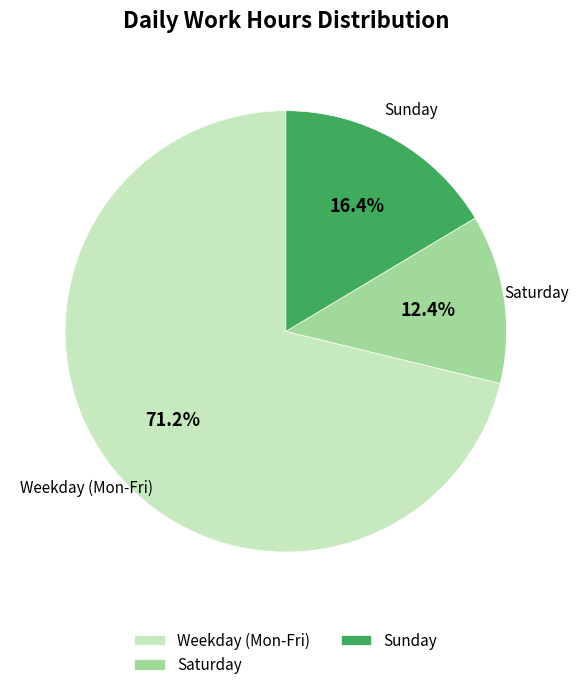

What percentage do Saturday and Weekday (Mon-Fri) together represent?

83.6%